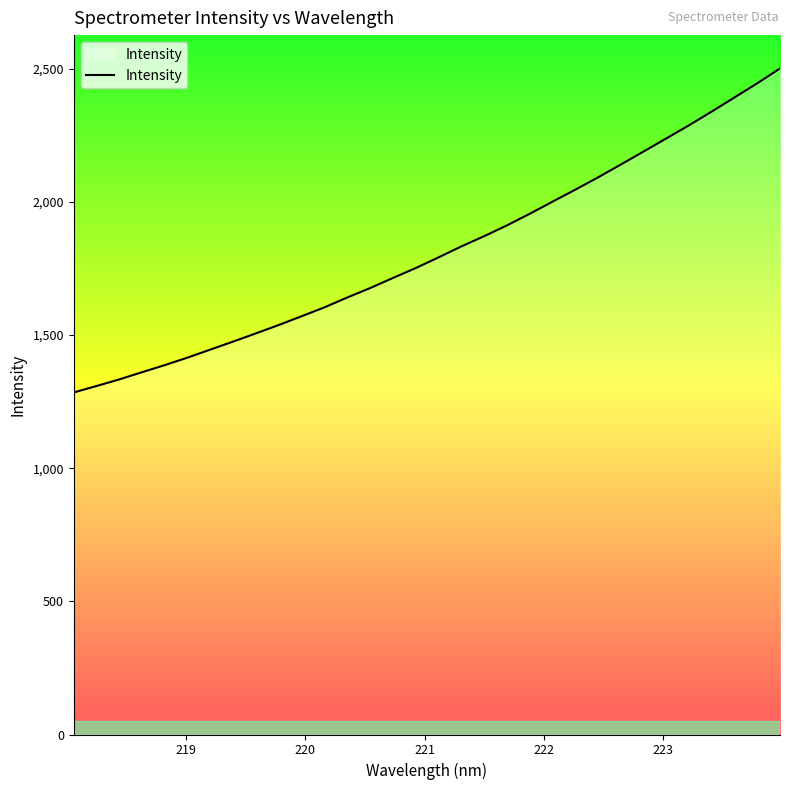

What is the maximum value shown in the chart?

2501.2